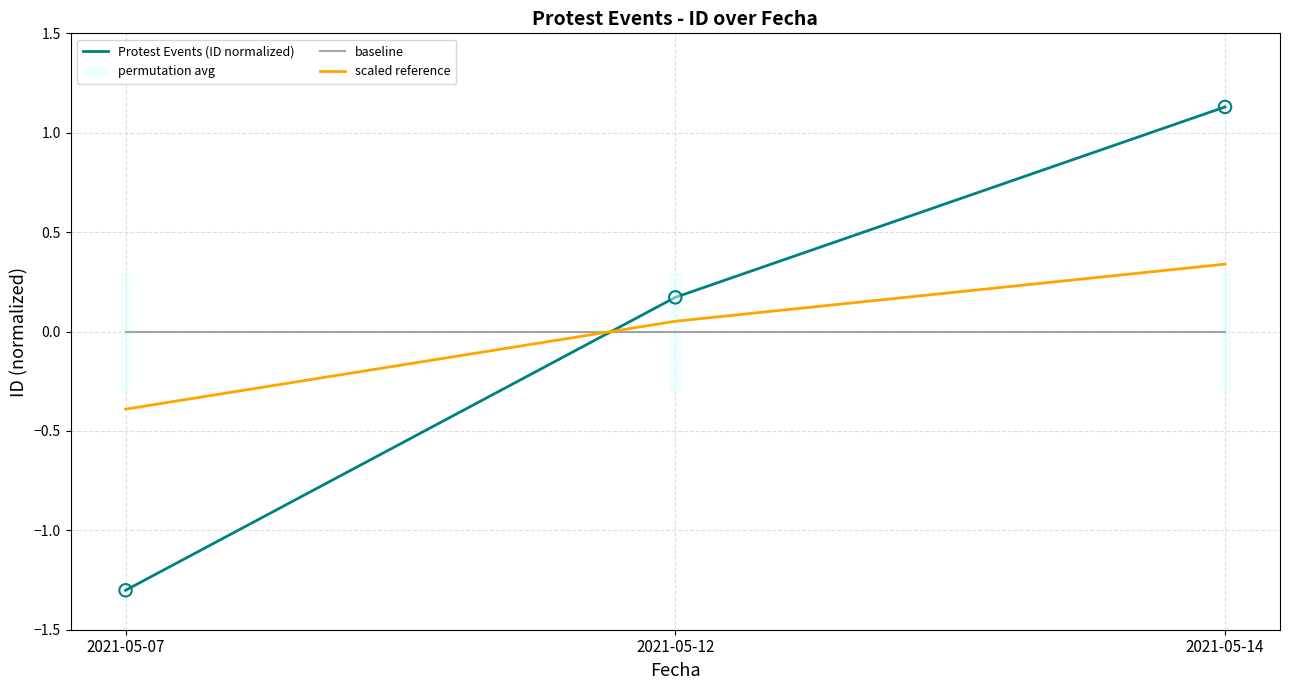

True or false: baseline has a value of 0.0 at 2021-05-12.

True